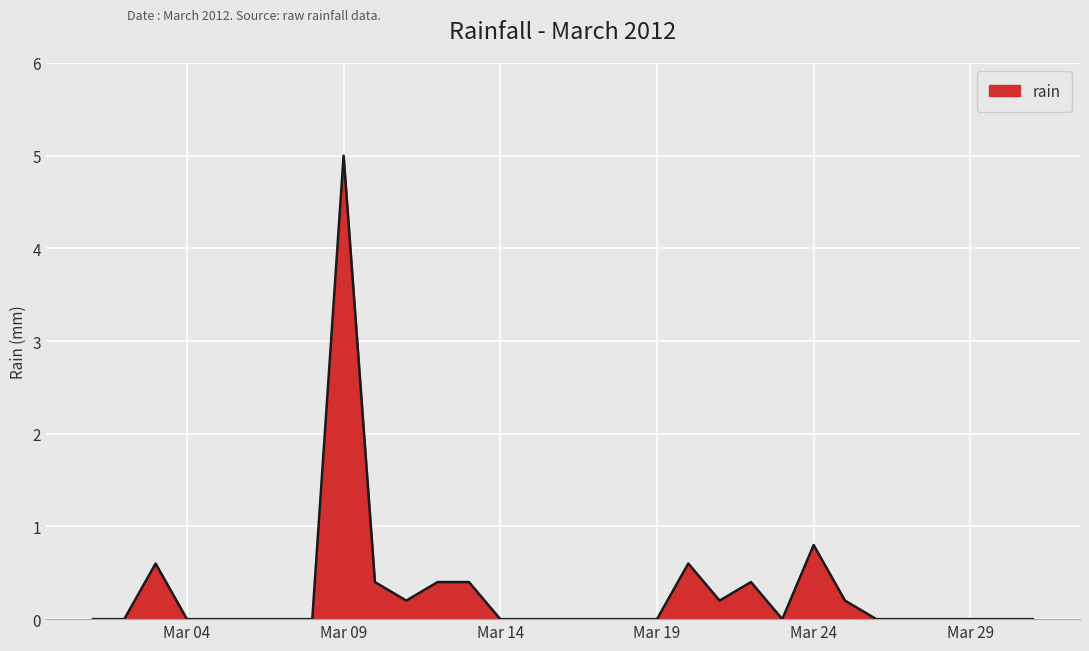

What is the difference between the maximum and minimum values?

5.0